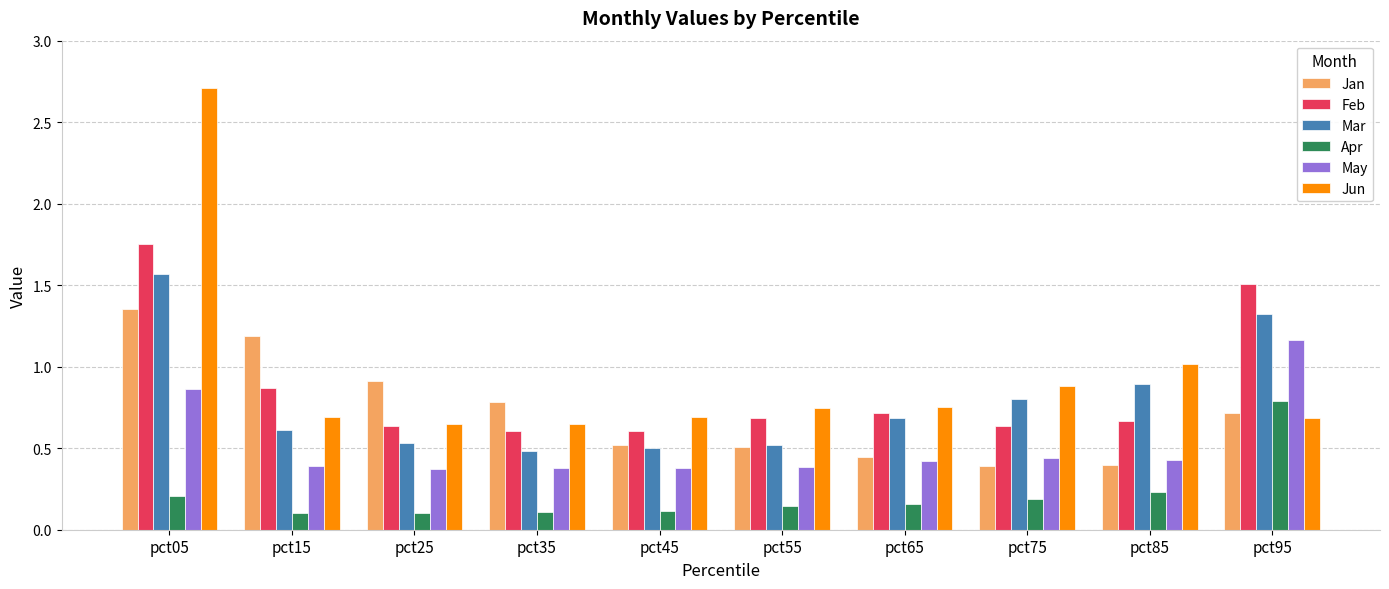

How many bars are there in total?

60